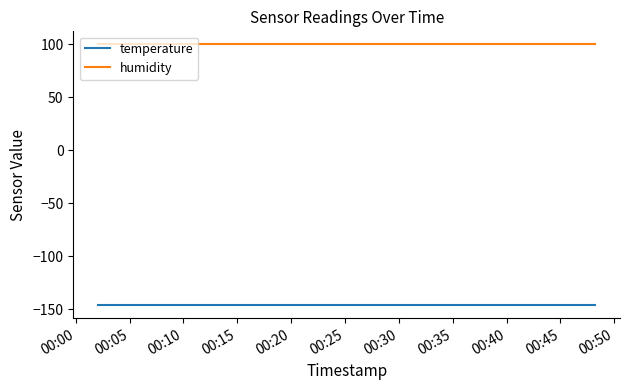

How many series are shown in this chart?

2